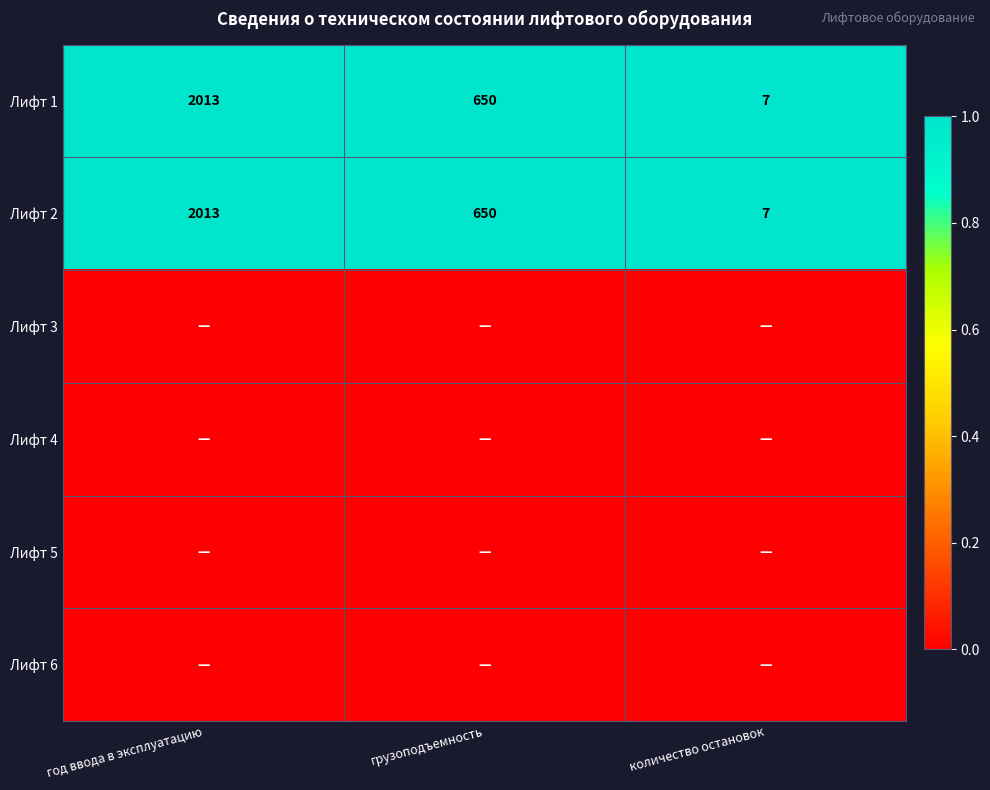

How many distinct data groups are displayed?

6